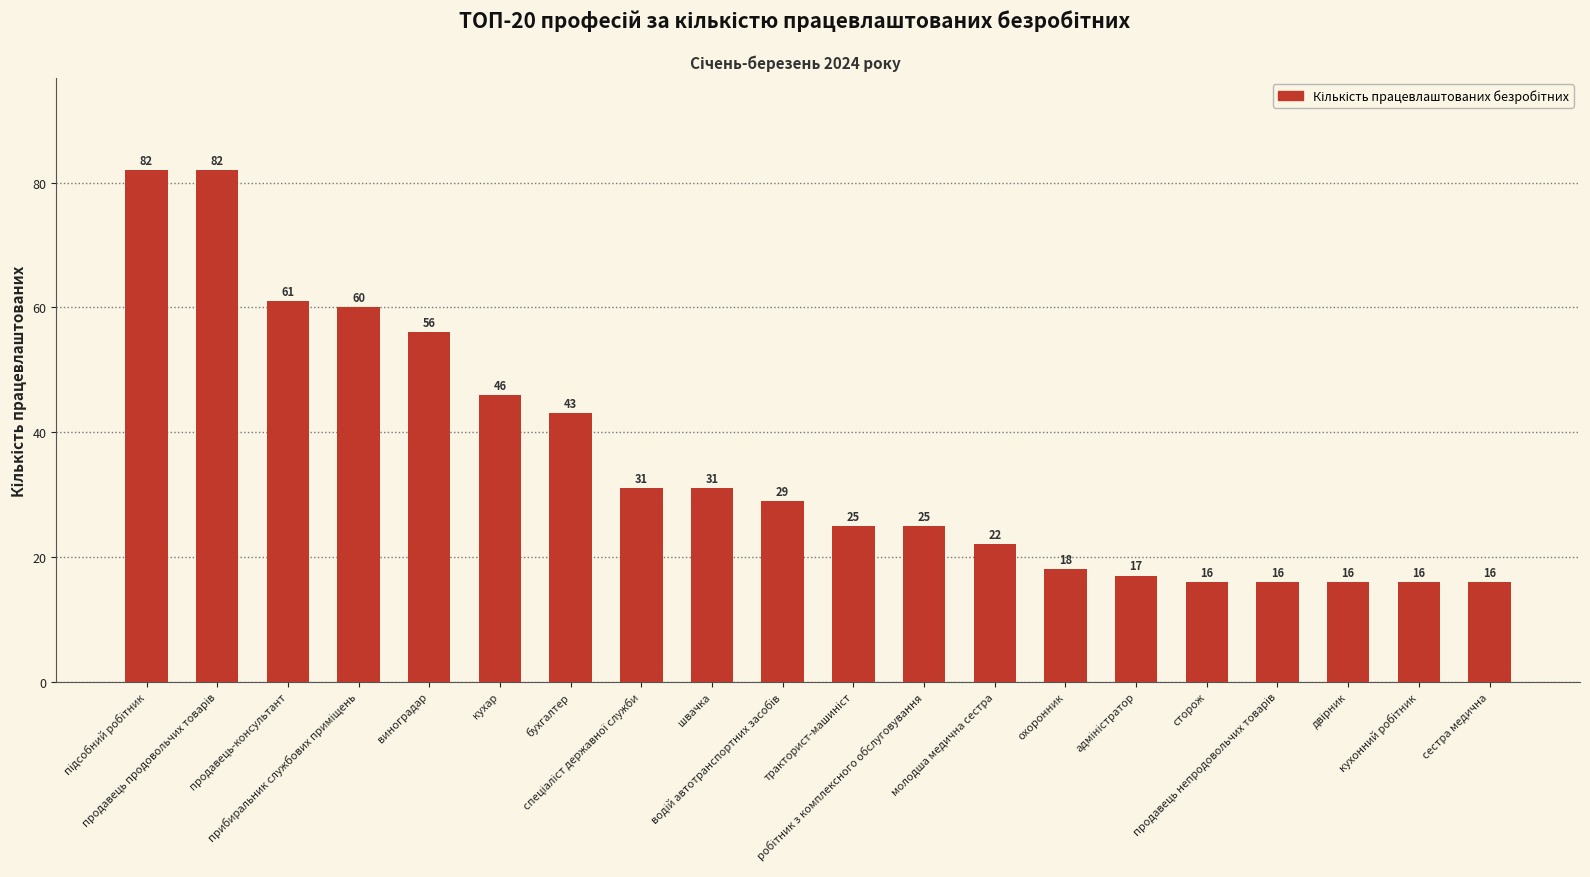

How many distinct data groups are displayed?

1